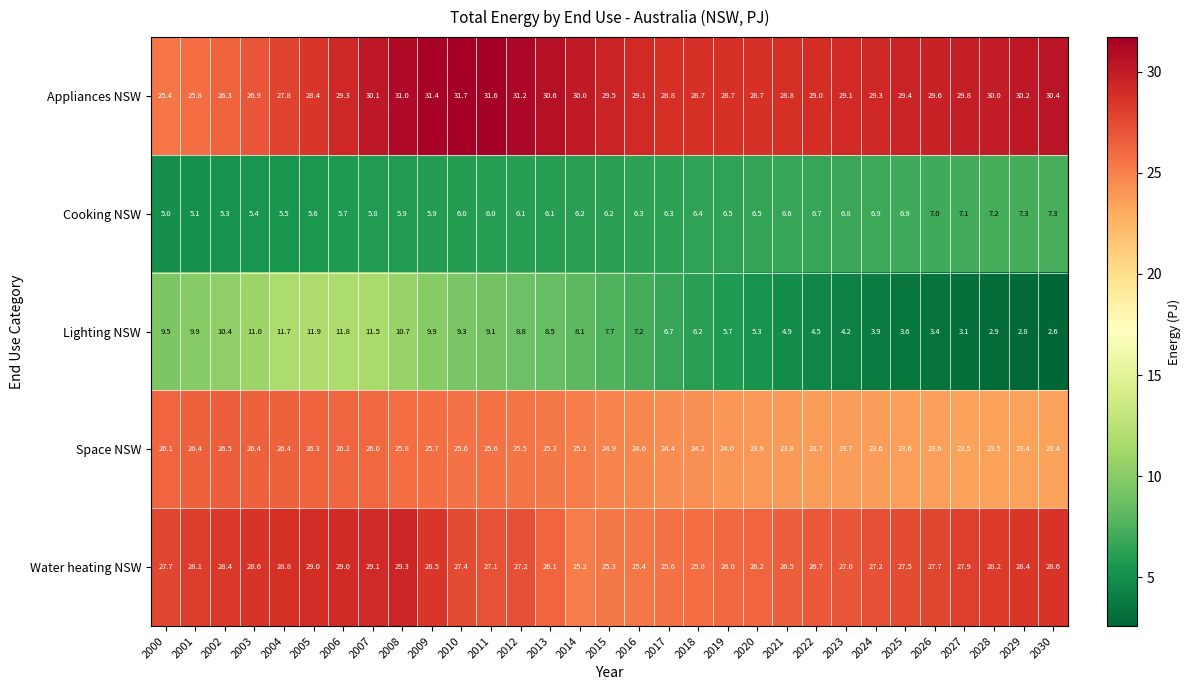

Between 2001 and 2021, which series saw the biggest shift?

Lighting NSW